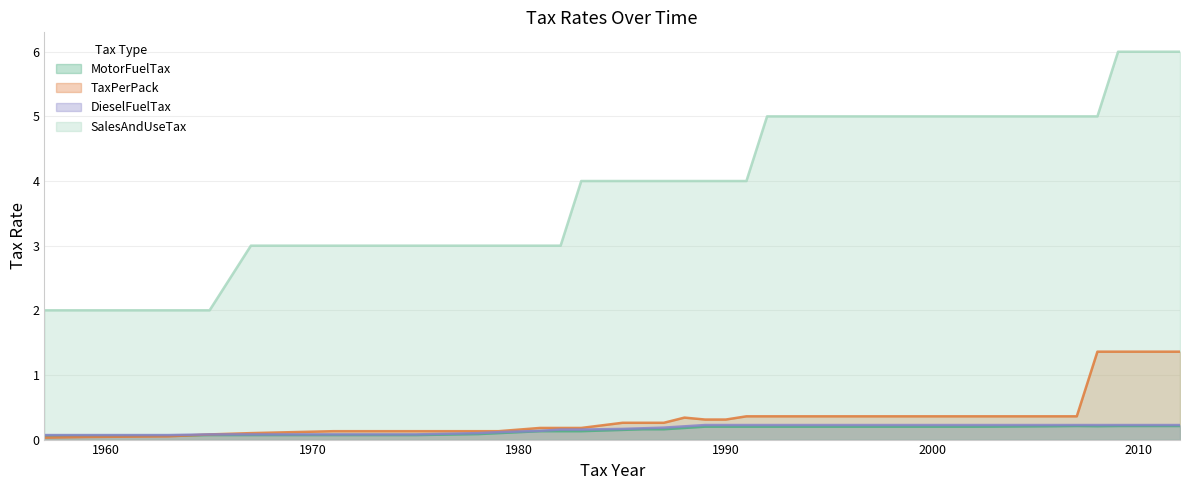

Which series changed the most between 1975 and 1990?

SalesAndUseTax